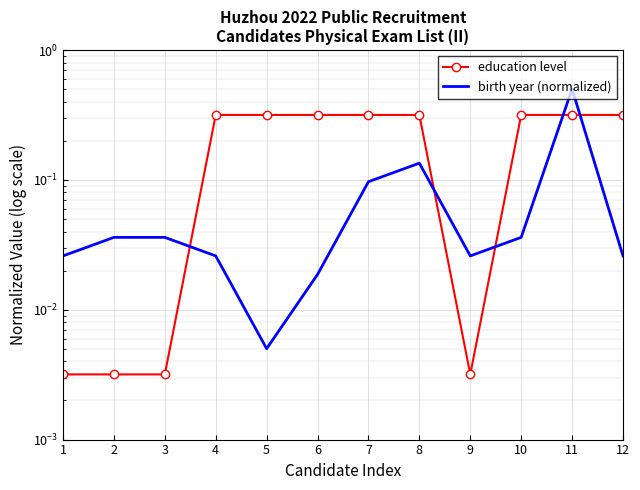

How many lines are shown in the chart?

2